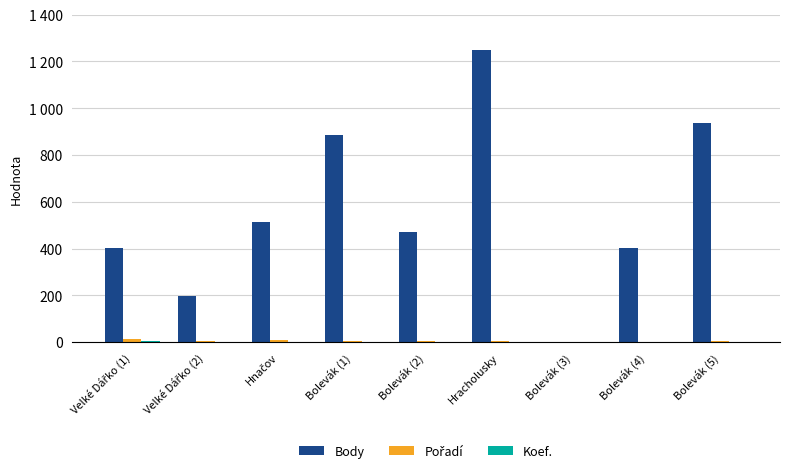

Which series changed the most between Velké Dářko (1) and Bolevák (5)?

Body